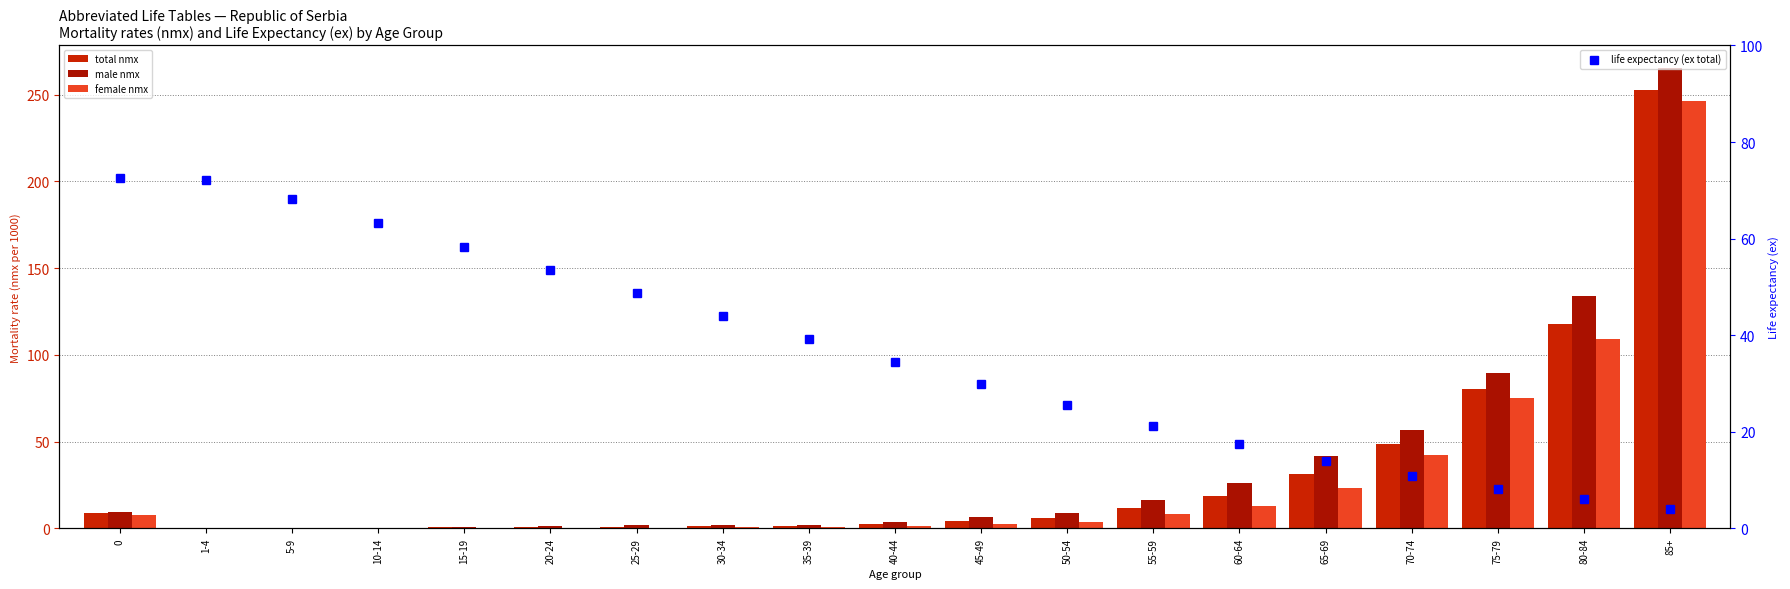

How many groups of bars are there?

19